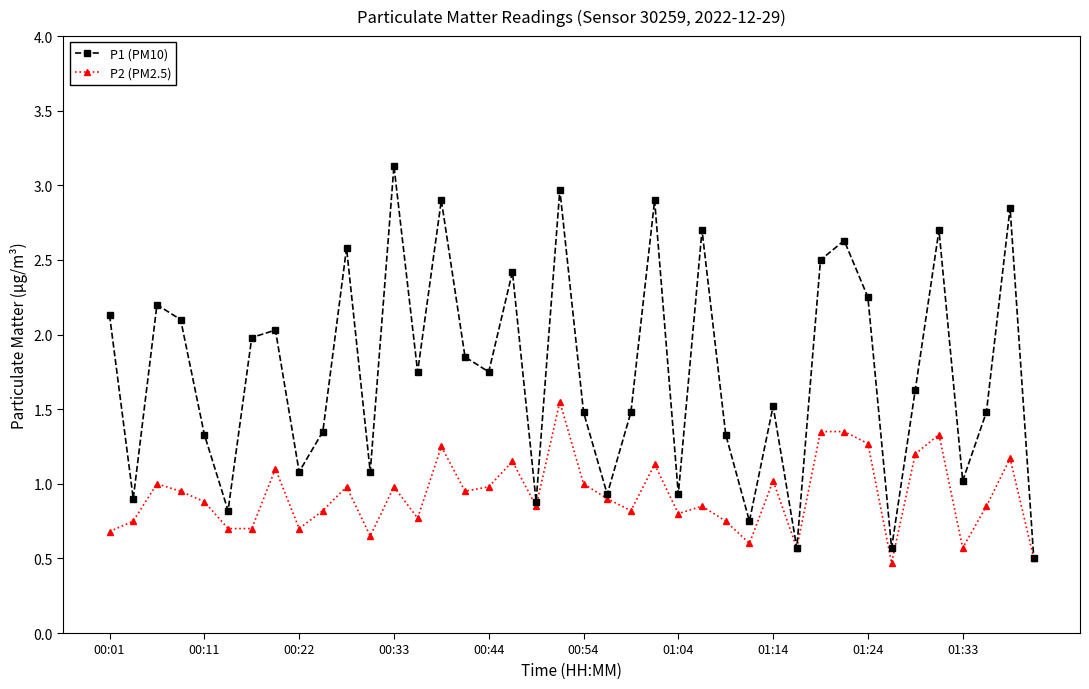

How many data points in P1 (PM10) are above 1?

31